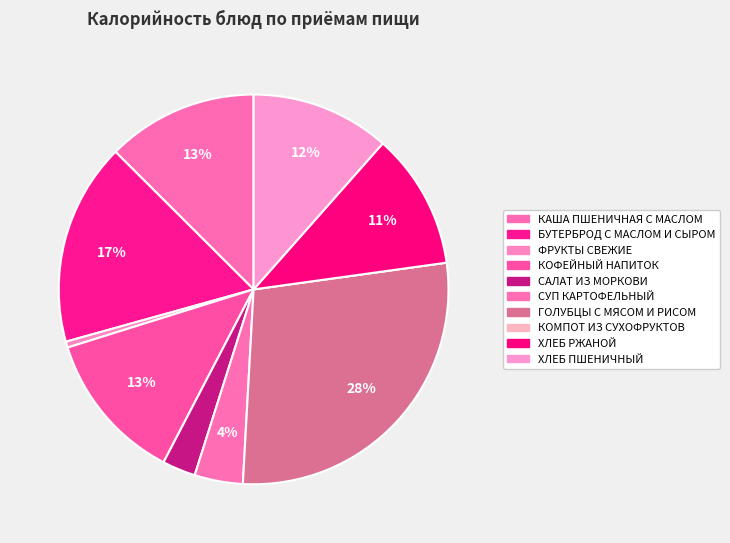

Rank the categories by value from lowest to highest.

КОМПОТ ИЗ СУХОФРУКТОВ, ФРУКТЫ СВЕЖИЕ, САЛАТ ИЗ МОРКОВИ, СУП КАРТОФЕЛЬНЫЙ, ХЛЕБ РЖАНОЙ, ХЛЕБ ПШЕНИЧНЫЙ, КАША ПШЕНИЧНАЯ С МАСЛОМ, КОФЕЙНЫЙ НАПИТОК, БУТЕРБРОД С МАСЛОМ И СЫРОМ, ГОЛУБЦЫ С МЯСОМ И РИСОМ